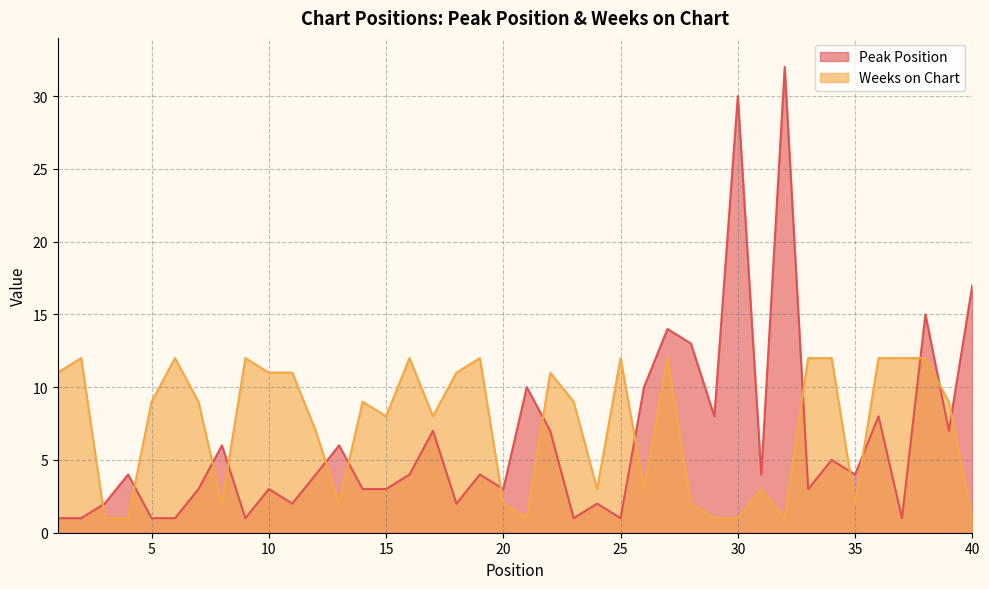

After their last crossing, which series has the higher values: Peak Position or Weeks on Chart?

Peak Position